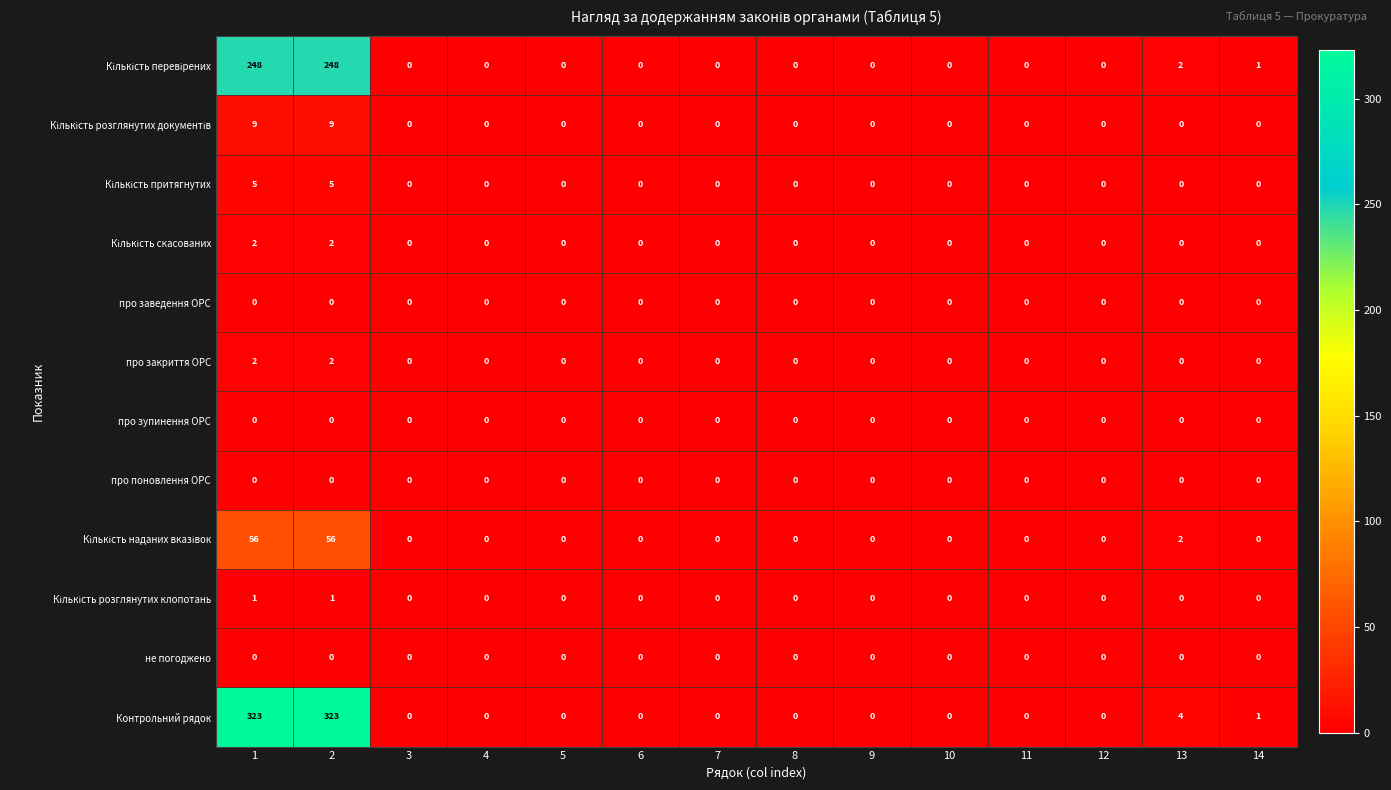

Which series has the largest total across all categories?

Контрольний рядок